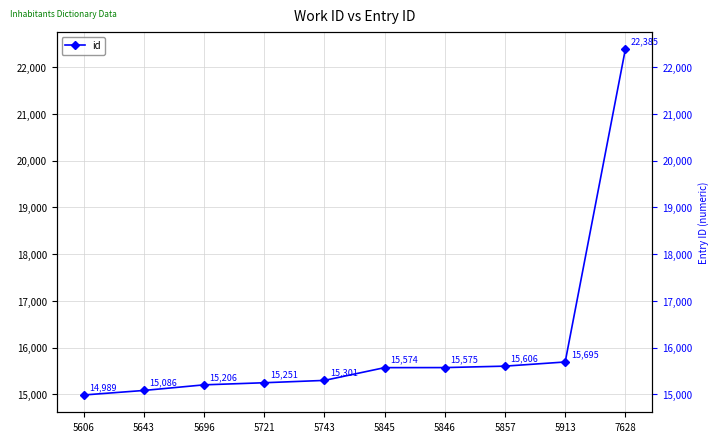

Where does the data first go above 15574?

5846